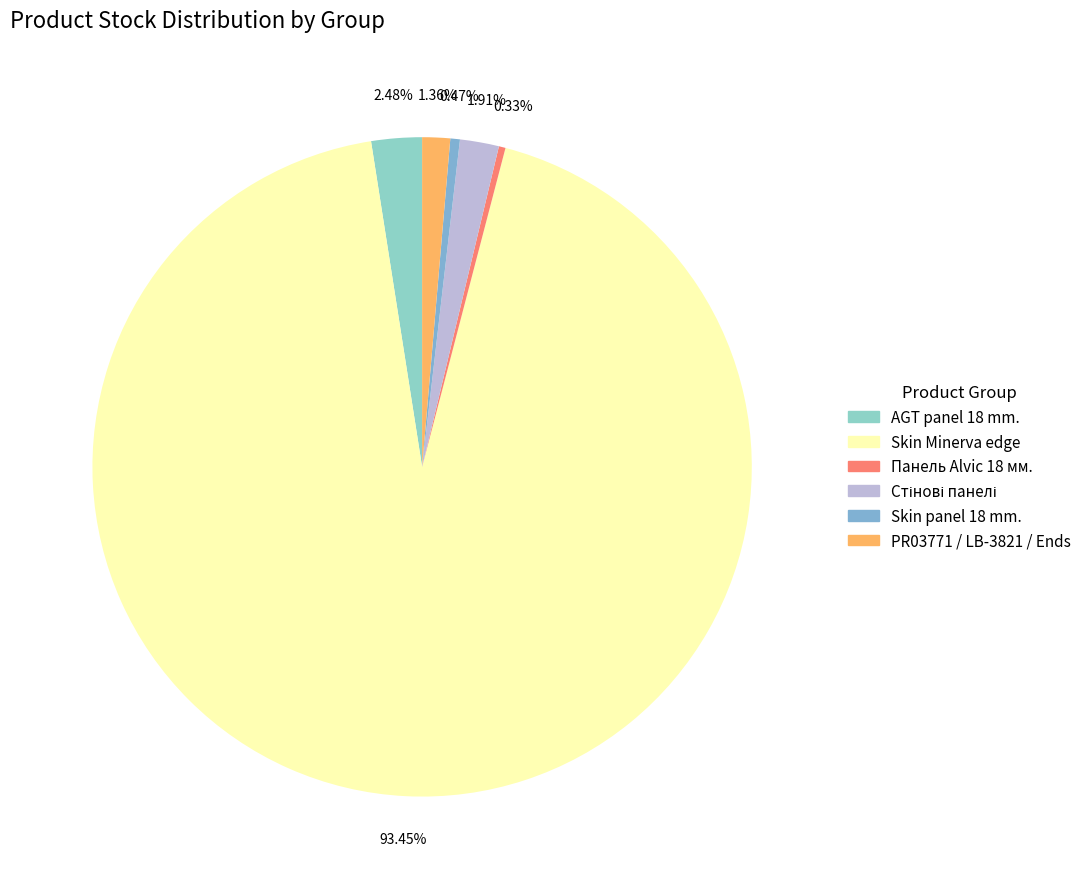

To the nearest percent, what is the average slice percentage?

17%